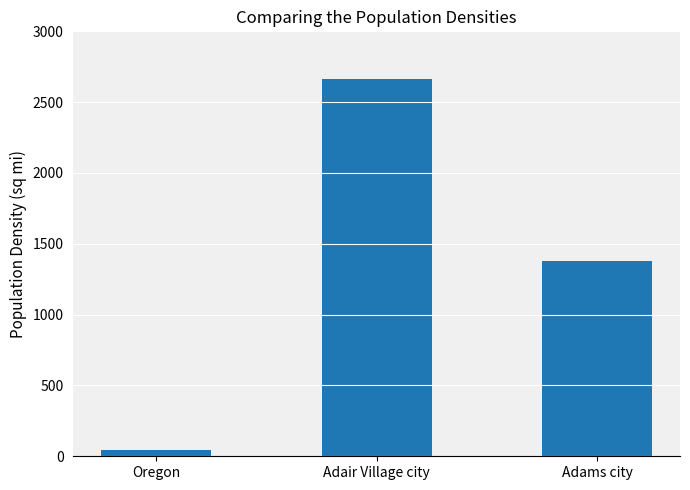

List the labels in order of value, smallest first.

Oregon, Adams city, Adair Village city